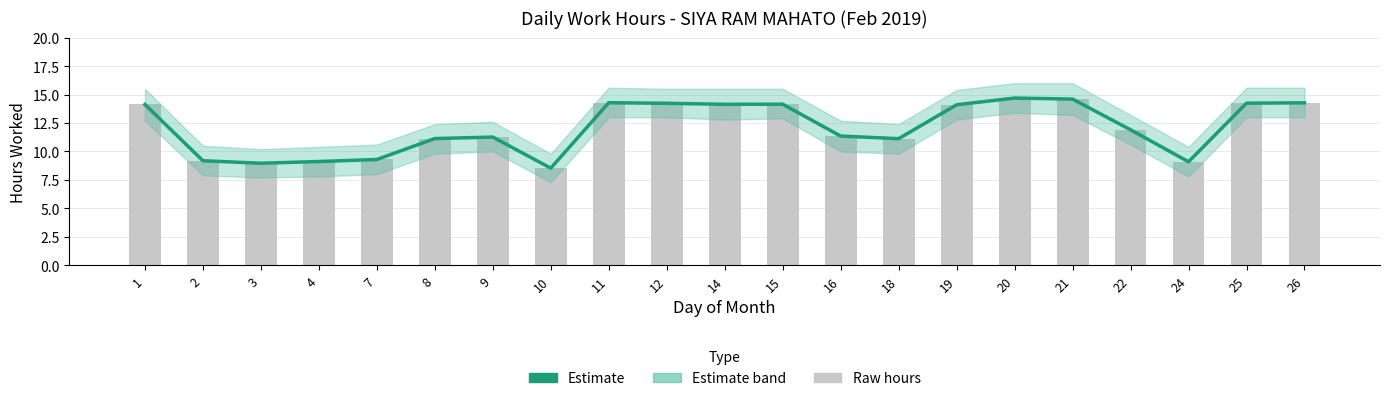

What is the minimum value for Raw hours?

8.5